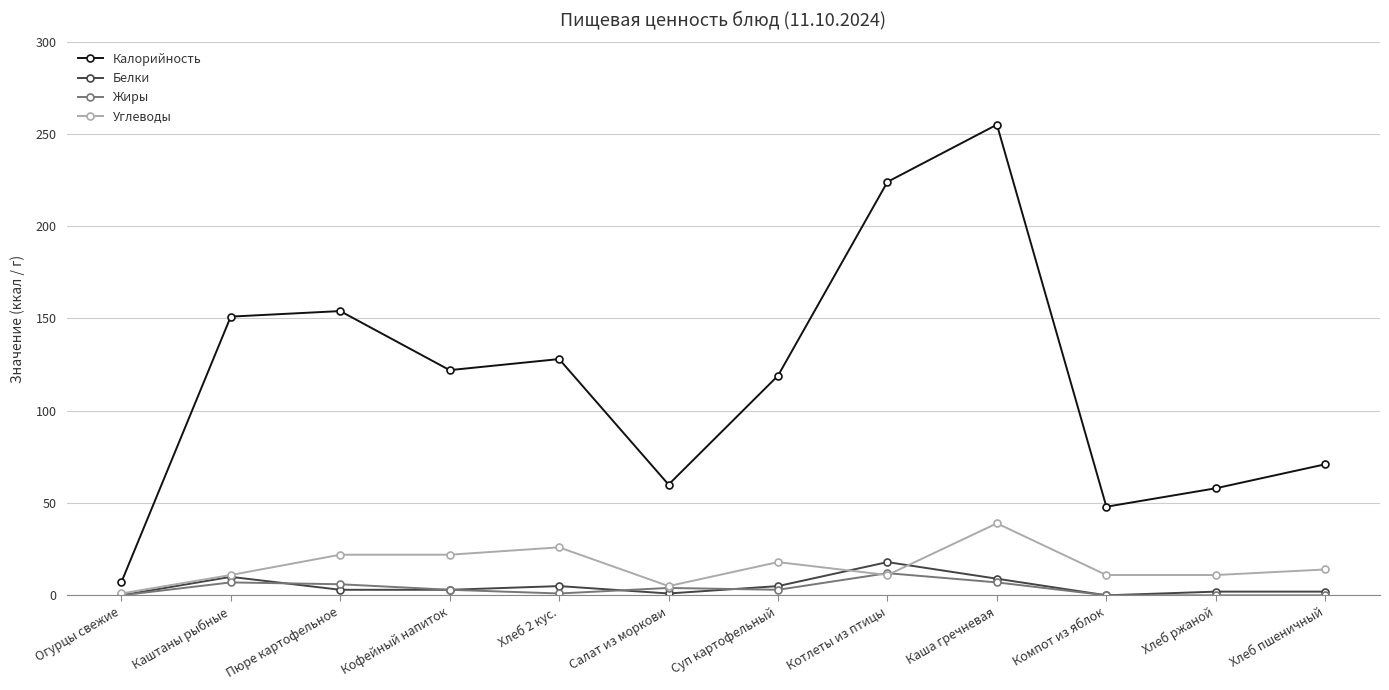

What is the difference between the maximum and minimum values in the Калорийность series?

248